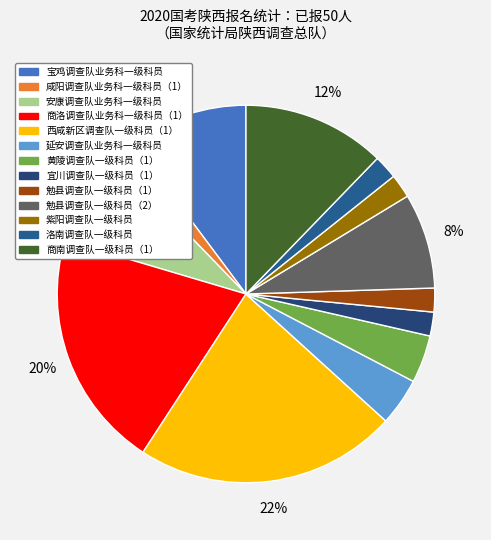

Which slice is the largest?

西咸新区调查队一级科员（1）